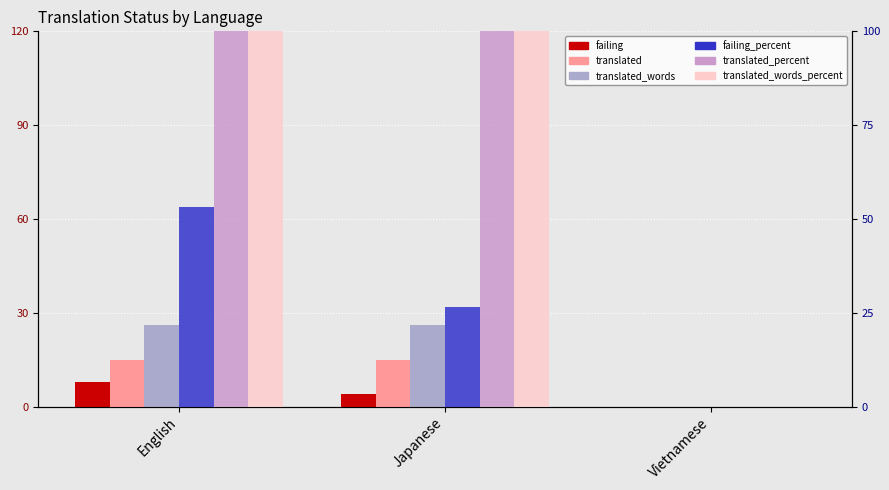

Which series has the largest total across all categories?

translated_percent